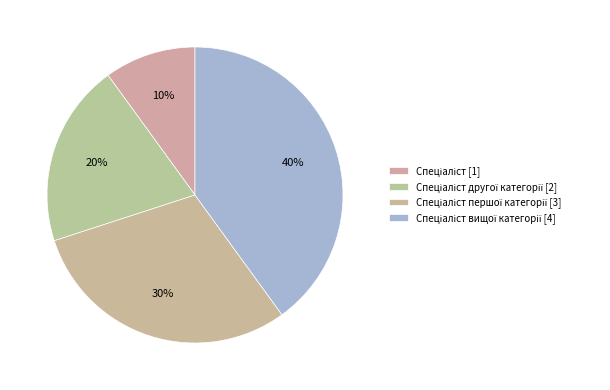

Count the number of slices in the pie.

4